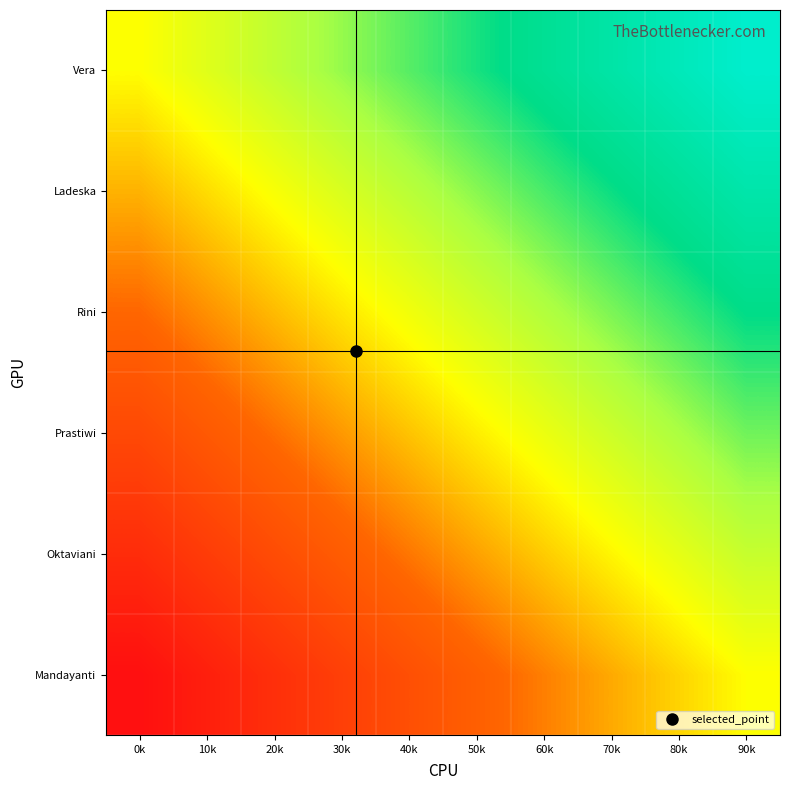

Reading right to left, what are all the values shown in this chart?

Mandayanti: 90k=22134.0	80k=19674.7	70k=17215.3	60k=14756.0	50k=12296.7	40k=9837.3	30k=7378.0	20k=4918.7	10k=2459.3	0k=0.0
Oktaviani: 90k=26560.8	80k=24101.5	70k=21642.1	60k=19182.8	50k=16723.5	40k=14264.1	30k=11804.8	20k=9345.5	10k=6886.1	0k=4426.8
Prastiwi: 90k=30987.6	80k=28528.3	70k=26068.9	60k=23609.6	50k=21150.3	40k=18690.9	30k=16231.6	20k=13772.3	10k=11312.9	0k=8853.6
Rini: 90k=35414.4	80k=32955.1	70k=30495.7	60k=28036.4	50k=25577.1	40k=23117.7	30k=20658.4	20k=18199.1	10k=15739.7	0k=13280.4
Ladeska: 90k=39841.2	80k=37381.9	70k=34922.5	60k=32463.2	50k=30003.9	40k=27544.5	30k=25085.2	20k=22625.9	10k=20166.5	0k=17707.2
Vera: 90k=44268.0	80k=41808.7	70k=39349.3	60k=36890.0	50k=34430.7	40k=31971.3	30k=29512.0	20k=27052.7	10k=24593.3	0k=22134.0